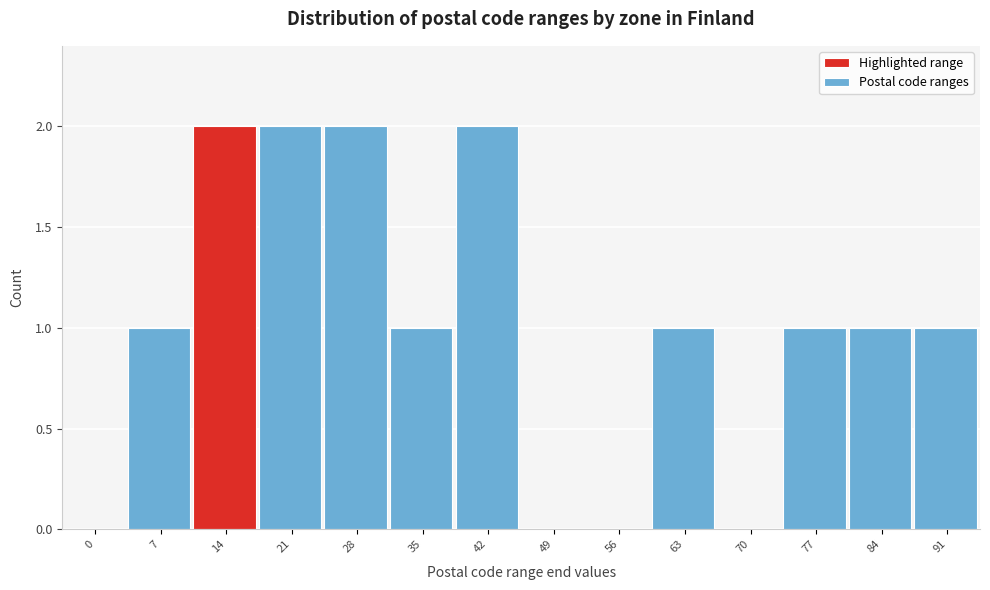

Reading right to left, list all the values displayed in this chart.

91=1	84=1	77=1	70=0	63=1	56=0	49=0	42=2	35=1	28=2	21=2	14=2	7=1	0=0